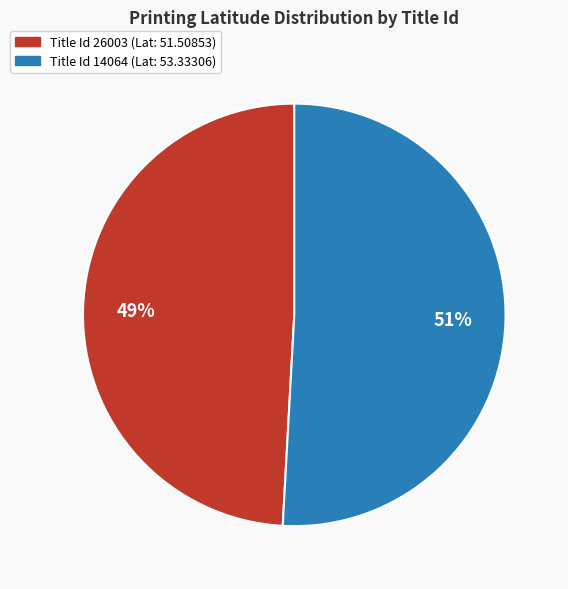

Does any single category account for the majority?

Yes